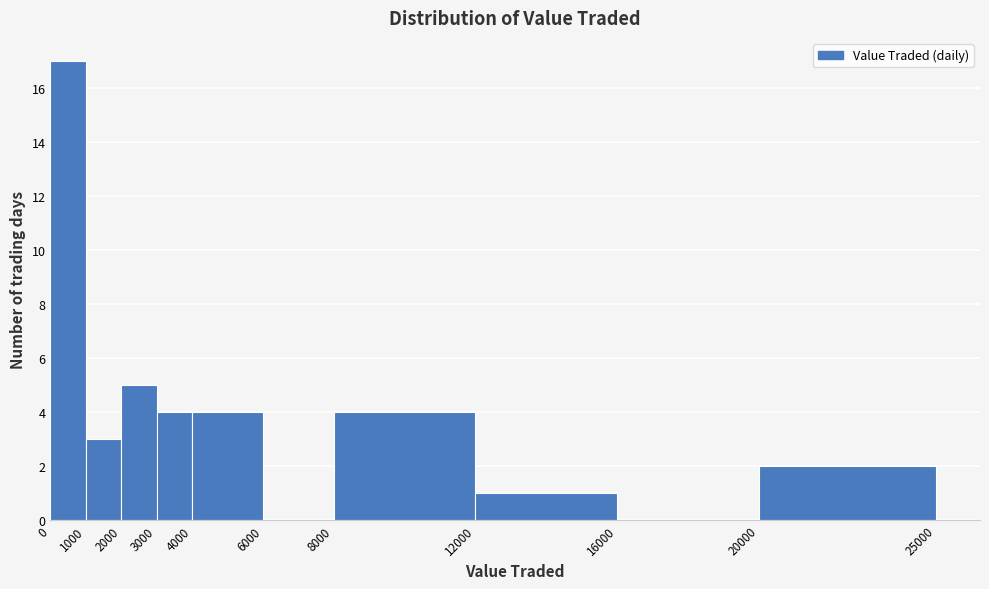

Which range on the x-axis has the tallest bar?

0 to 1000